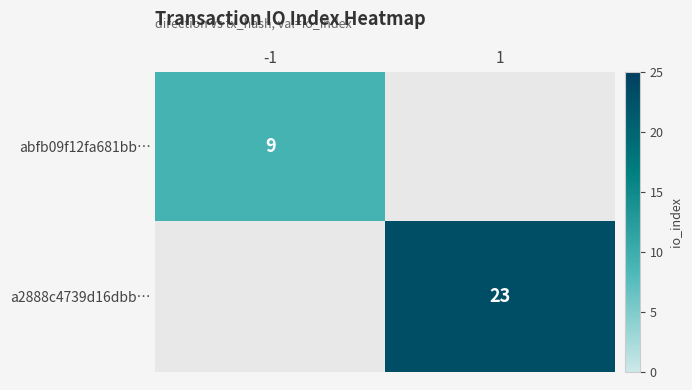

True or false: abfb09f12fa681bb… has a value of 2 at -1.

False